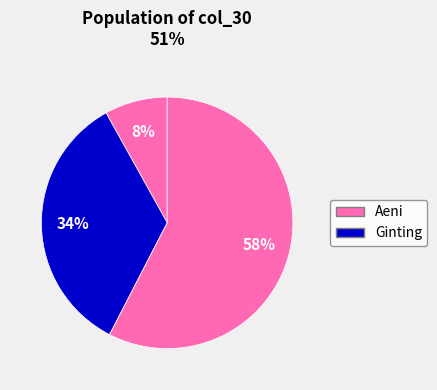

Count the number of slices in the pie.

3